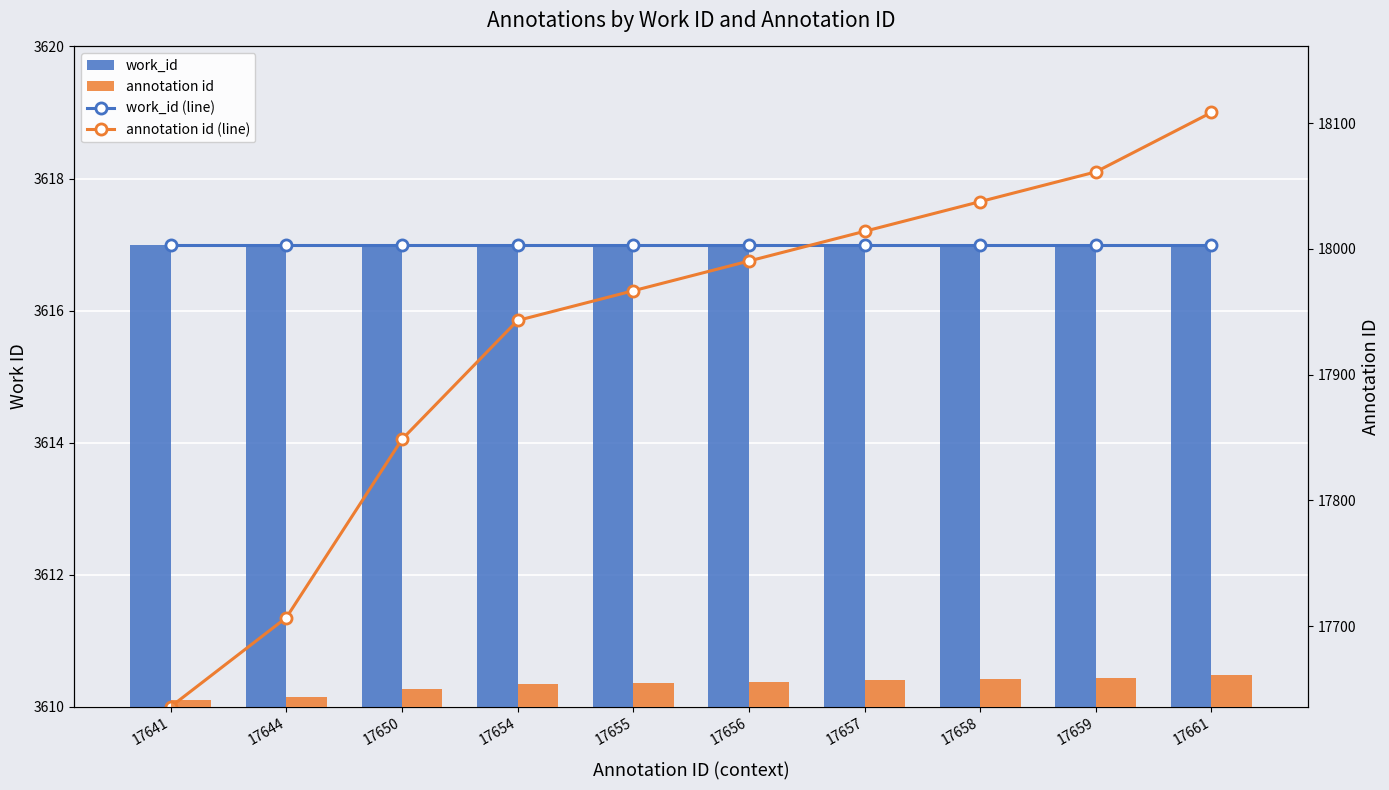

How many groups of bars are there?

10